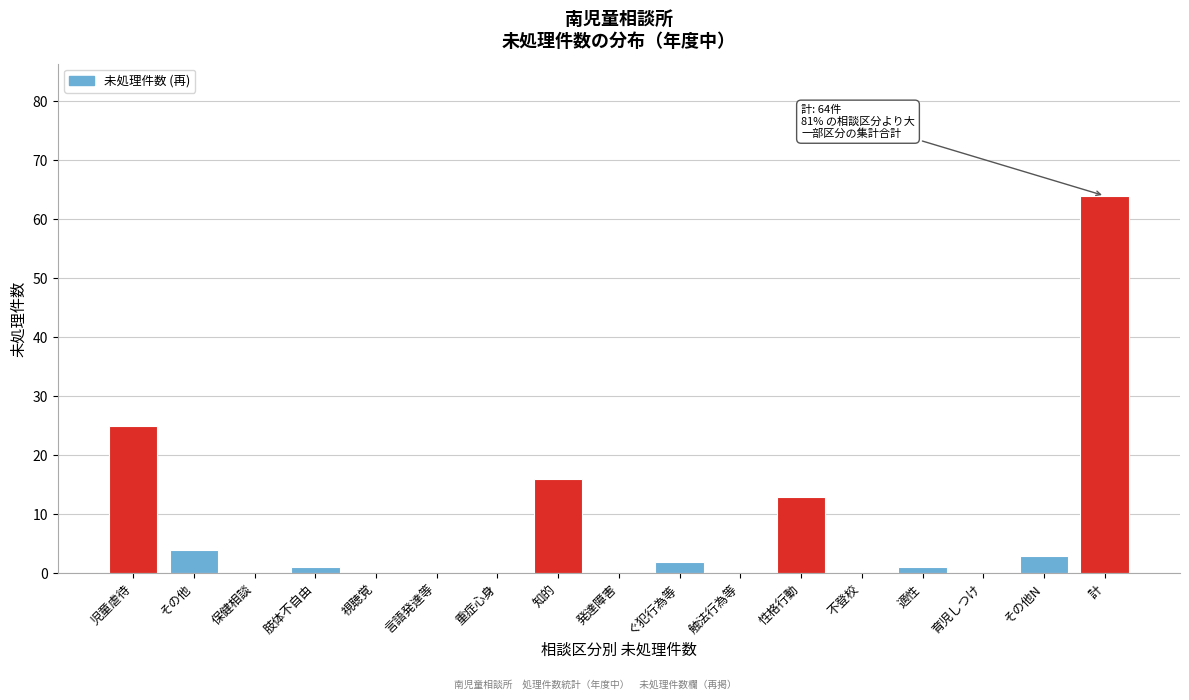

Reading left to right, extract all data points from this chart.

児童虐待=25	その他=4	保健相談=0	肢体不自由=1	視聴覚=0	言語発達等=0	重症心身=0	知的=16	発達障害=0	ぐ犯行為等=2	触法行為等=0	性格行動=13	不登校=0	適性=1	育児しつけ=0	その他N=3	計=64